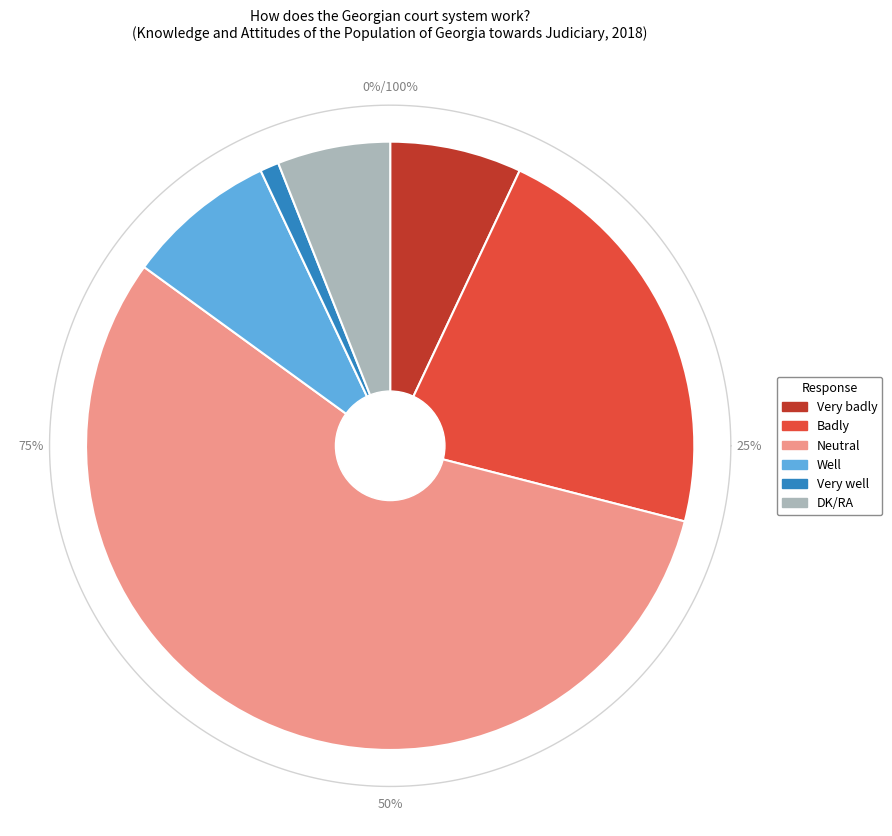

How many slices are in this pie chart?

6